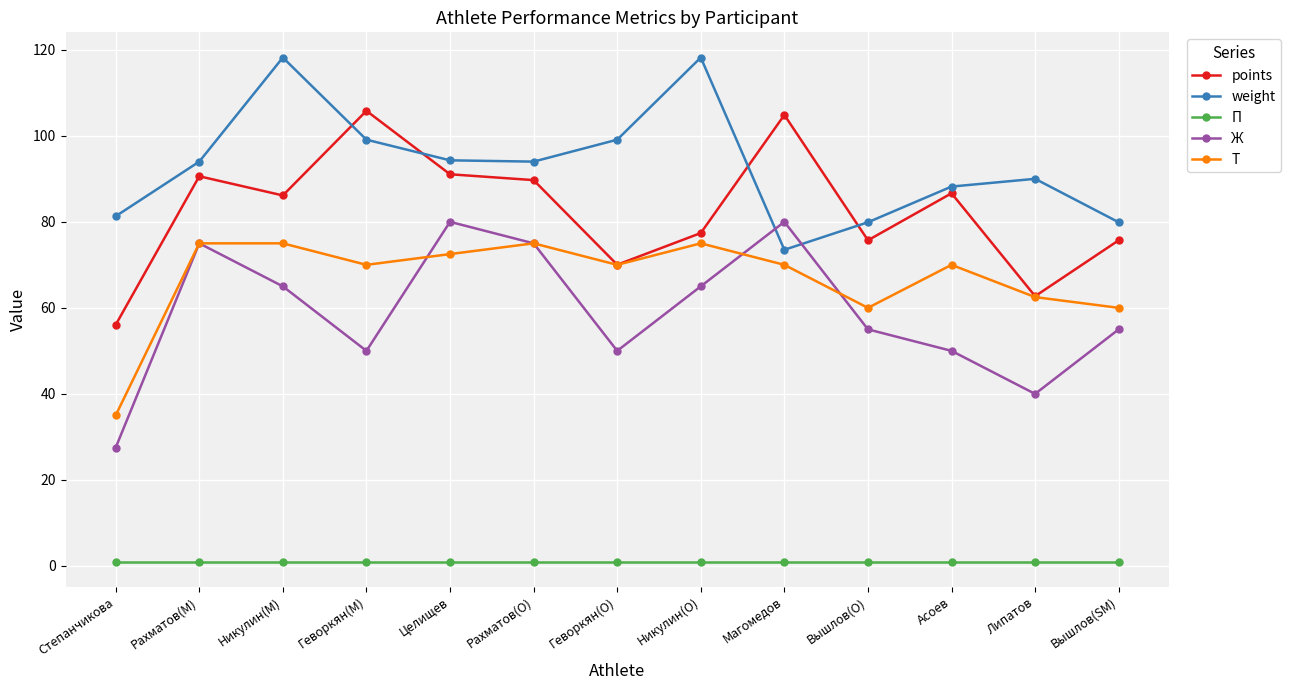

What is the maximum value shown in the chart?

118.2